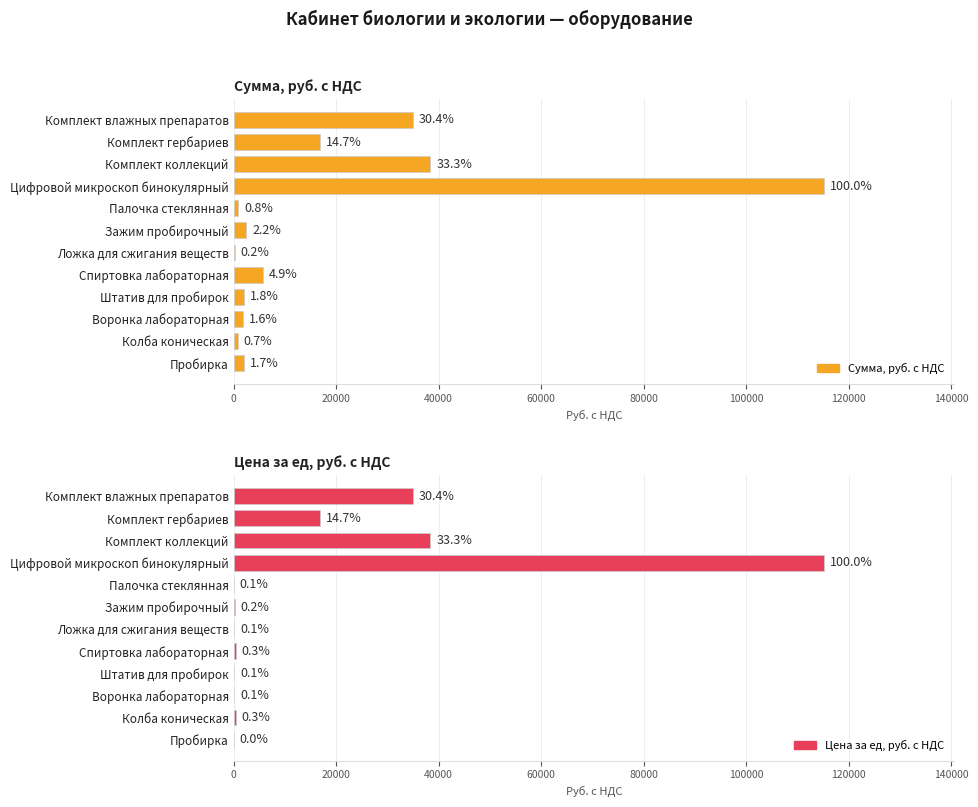

Is it true that Сумма, руб. с НДС equals 156137 at Цифровой микроскоп бинокулярный?

False